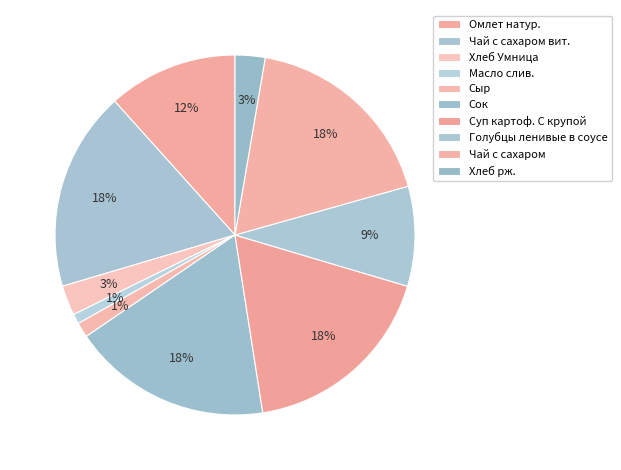

What is the change in value from Хлеб Умница to Суп картоф. С крупой?

+170